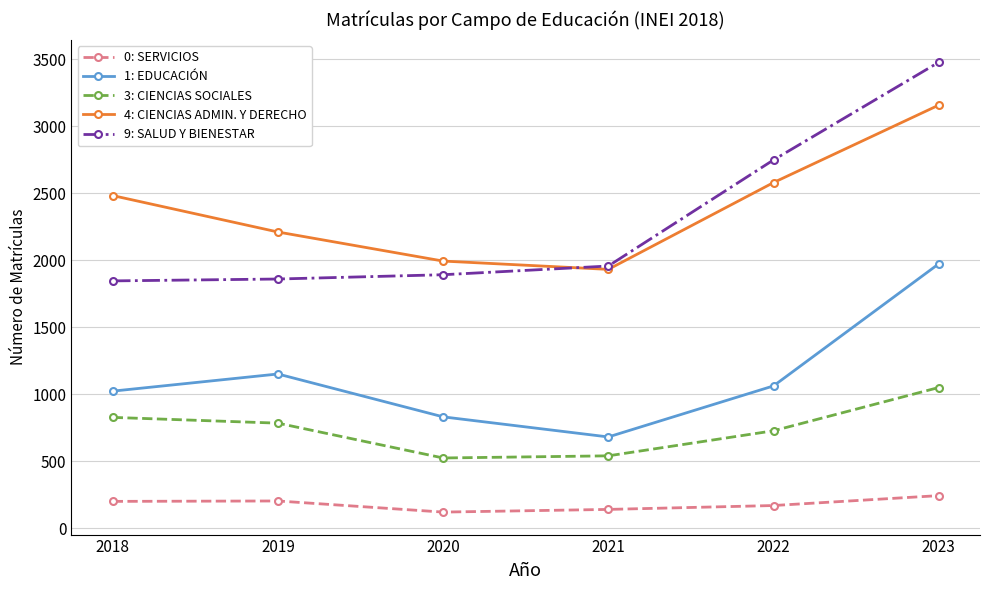

What is the sum of all 0: SERVICIOS values?

1081